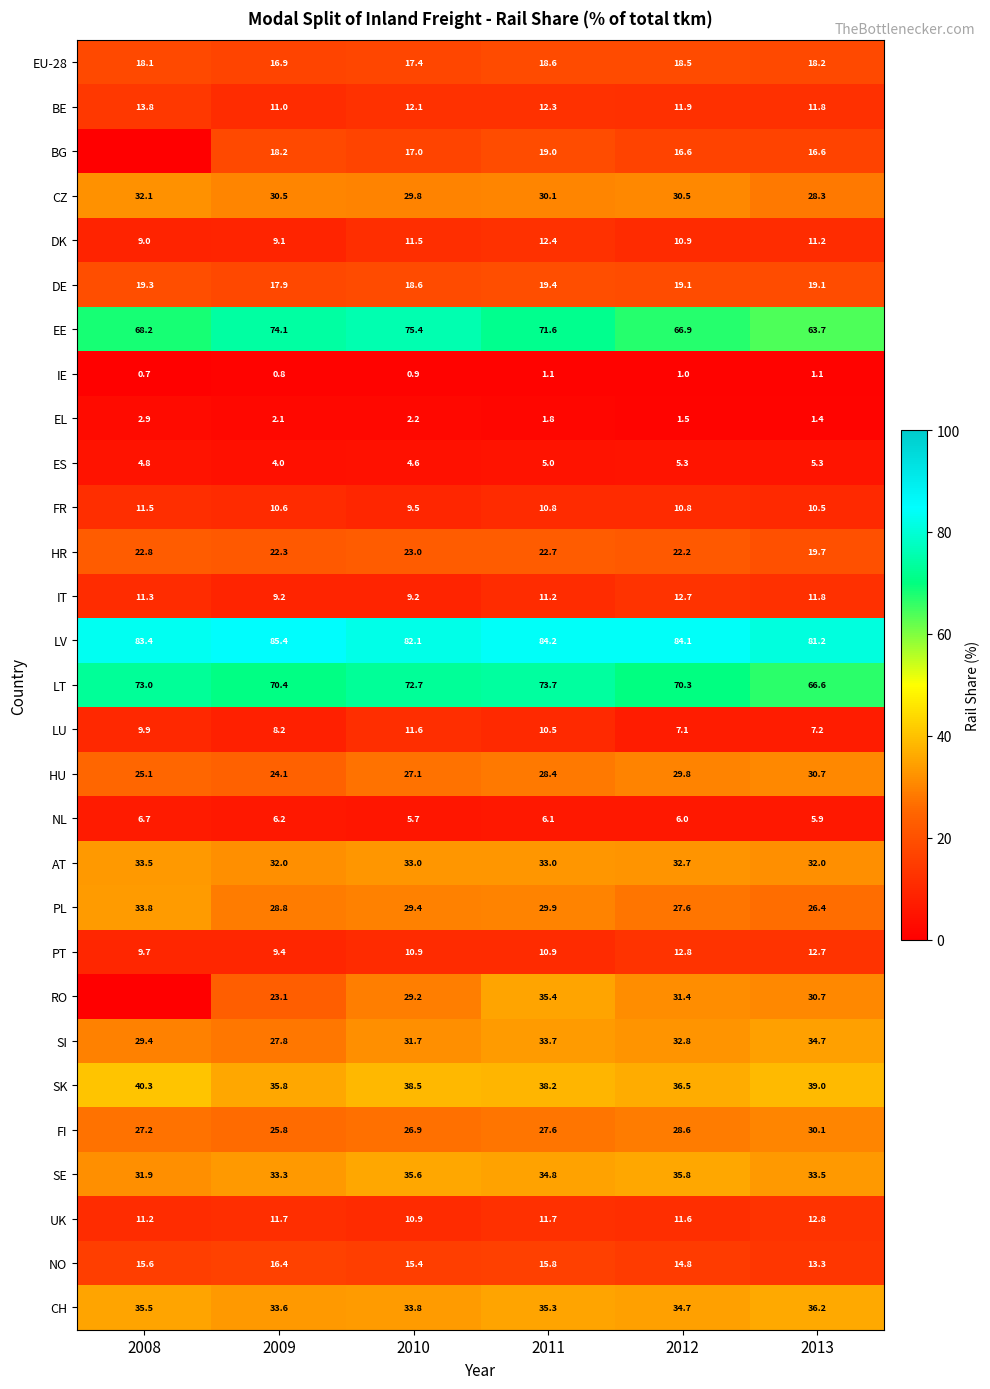

What is the difference between the maximum and minimum values in the FR series?

2.0